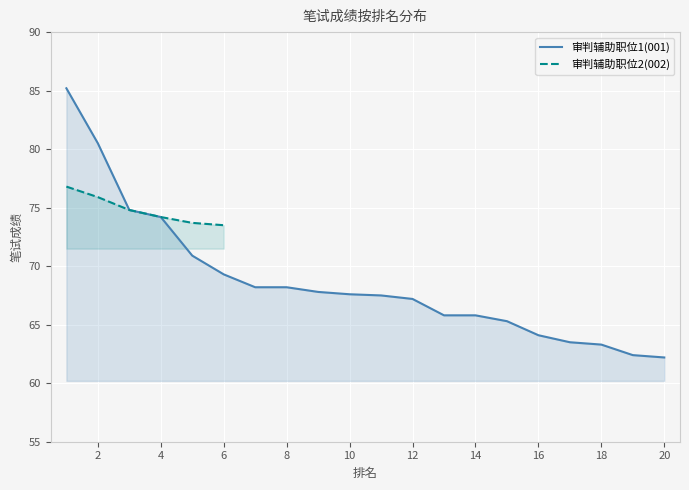

Where does the data first go above 67?

1